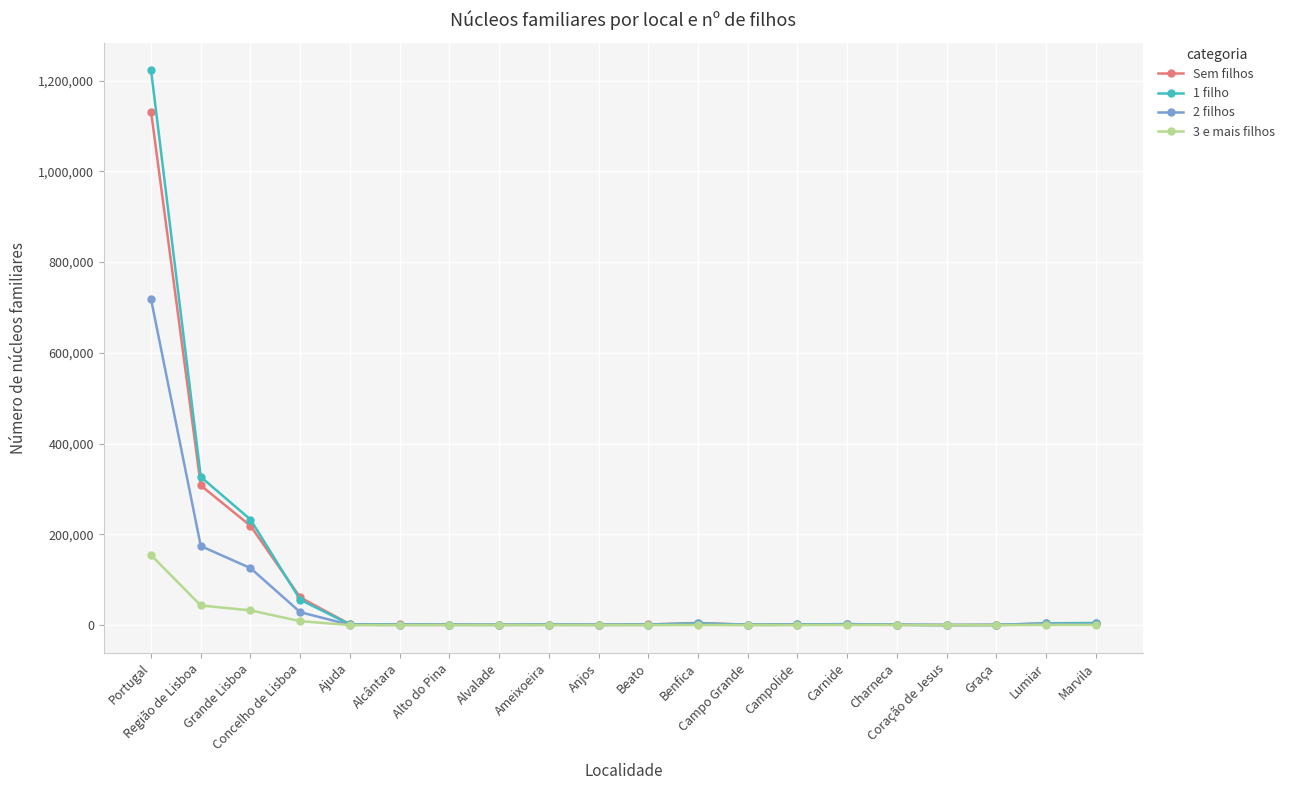

Is it true that Sem filhos equals 307829 at Região de Lisboa?

True